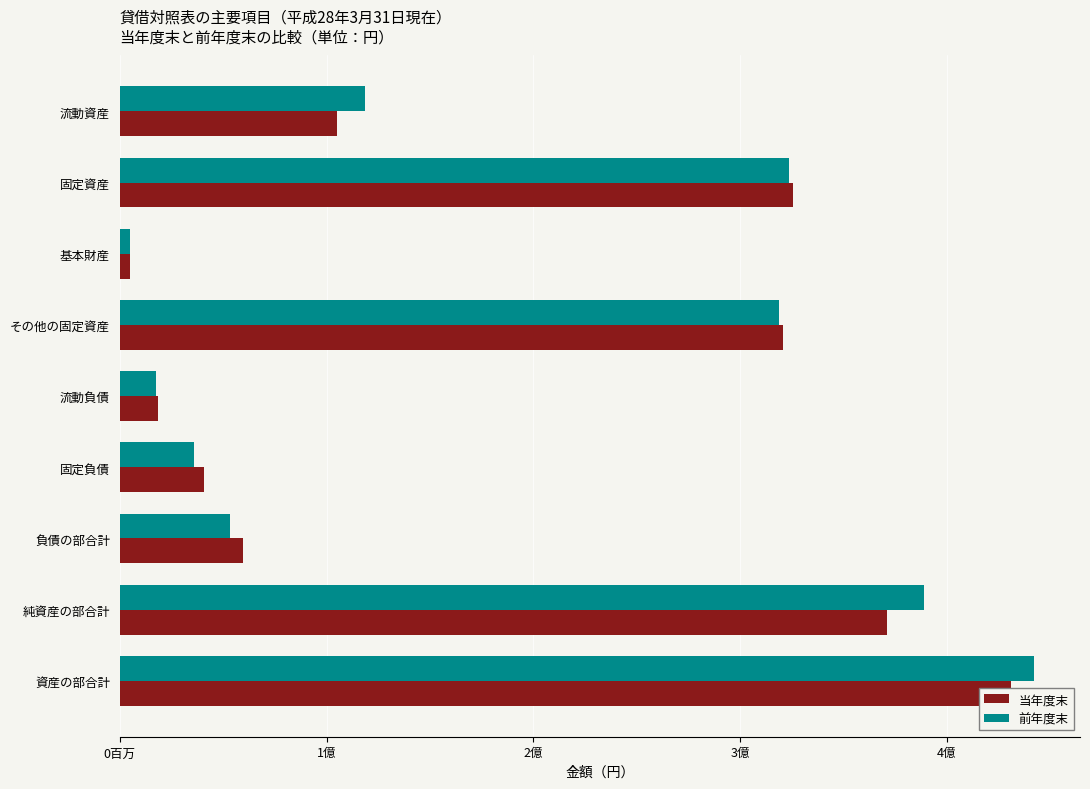

What is the difference between the second highest and second lowest values in the 前年度末 series?

371131460